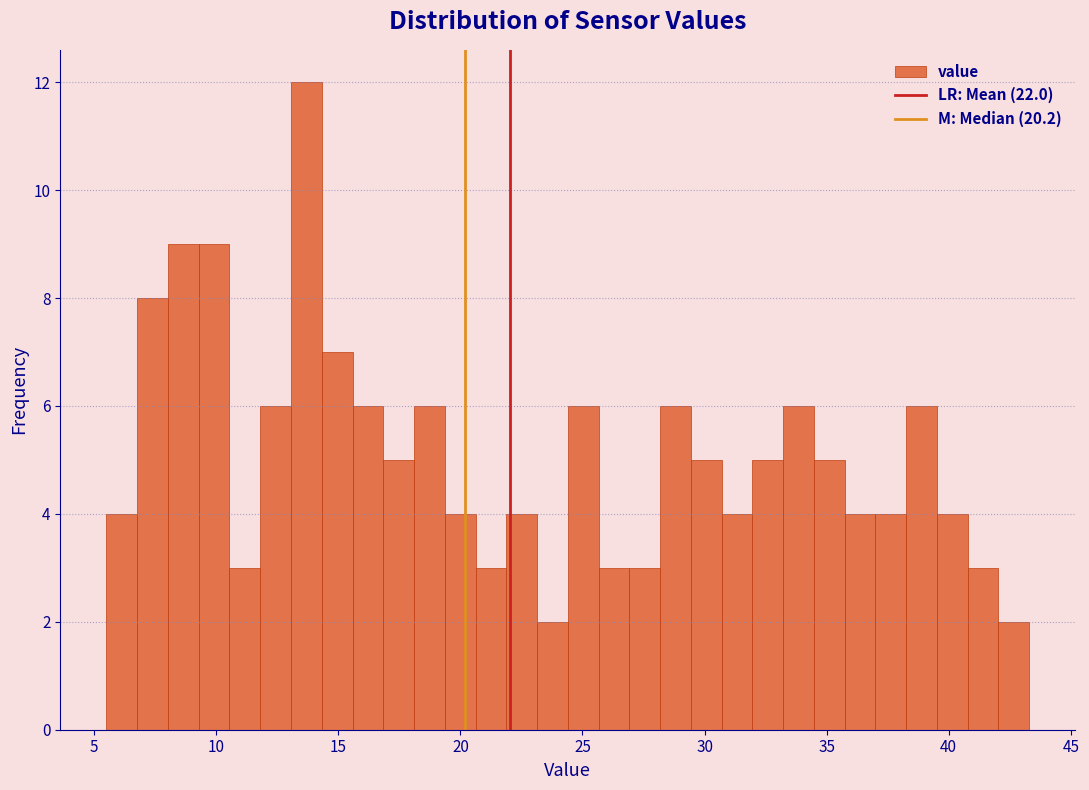

Around what value on the x-axis is the tallest bar? Give the approximate position of its centre, as read against the axis.

13.5